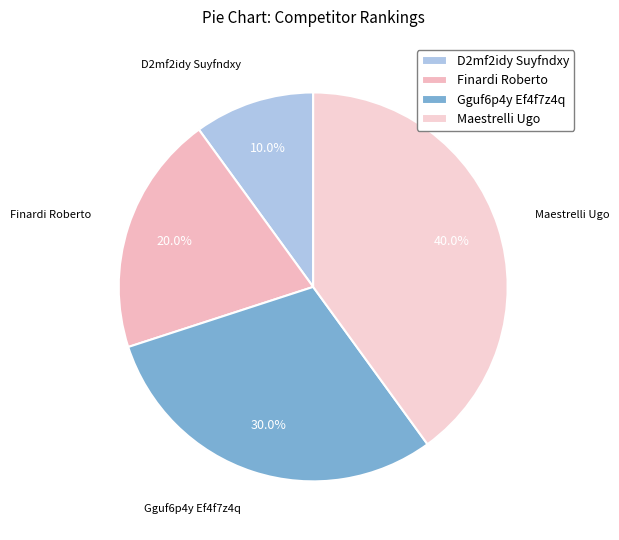

Is there a majority slice in this chart?

No